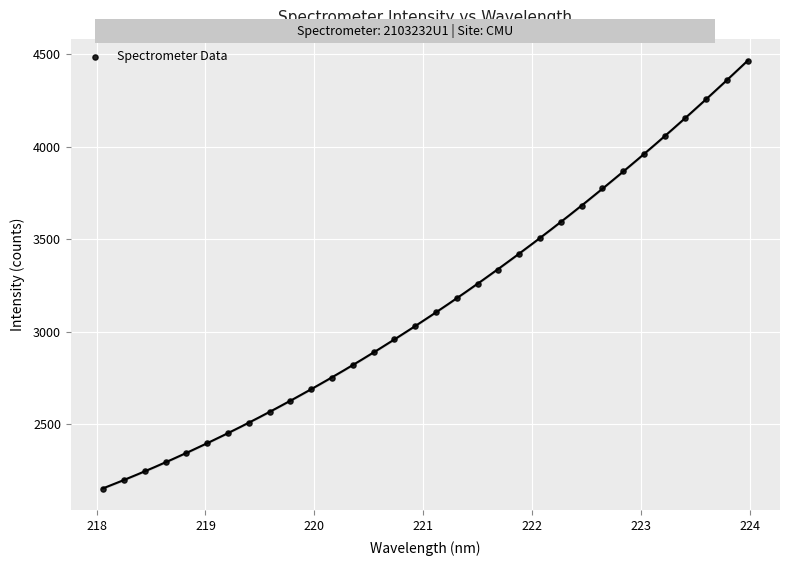

What is the range of X values (max minus min)?

5.9